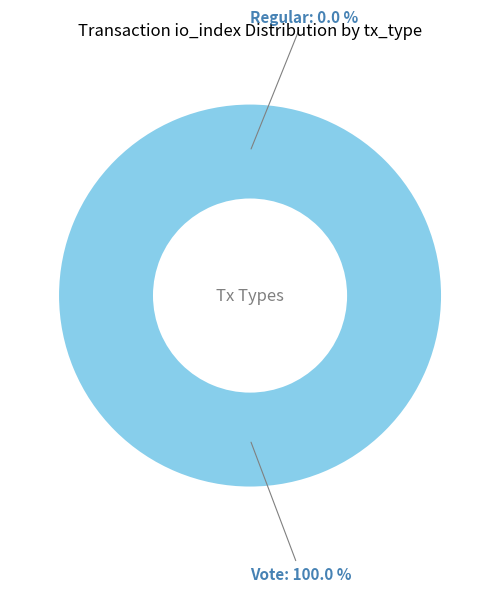

Is there a majority slice in this chart?

Yes